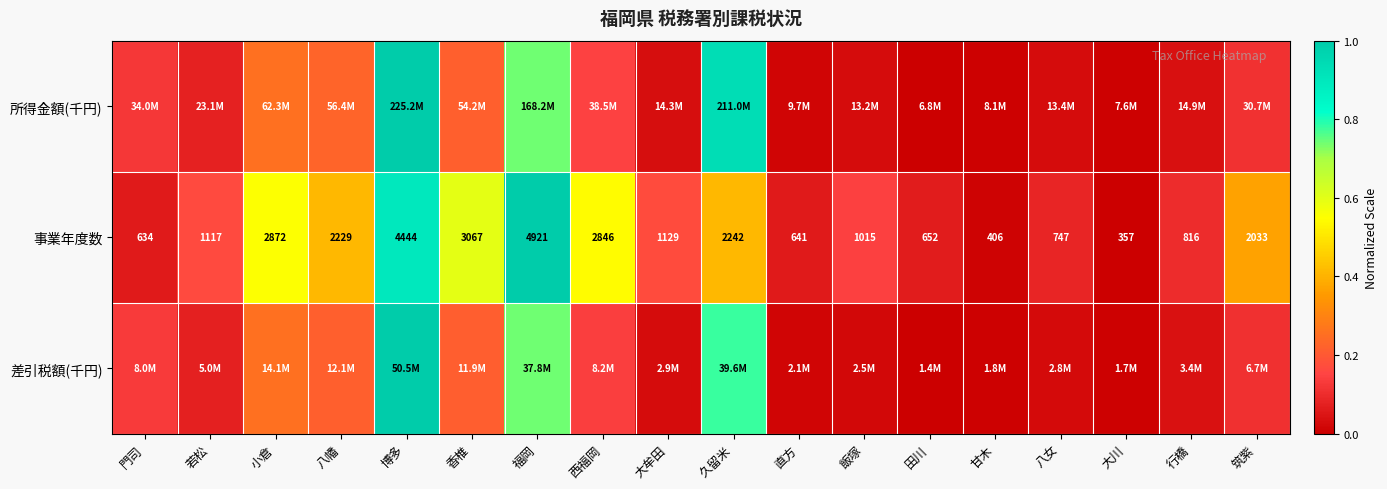

At which label does 事業年度数 first exceed 1129?

小倉